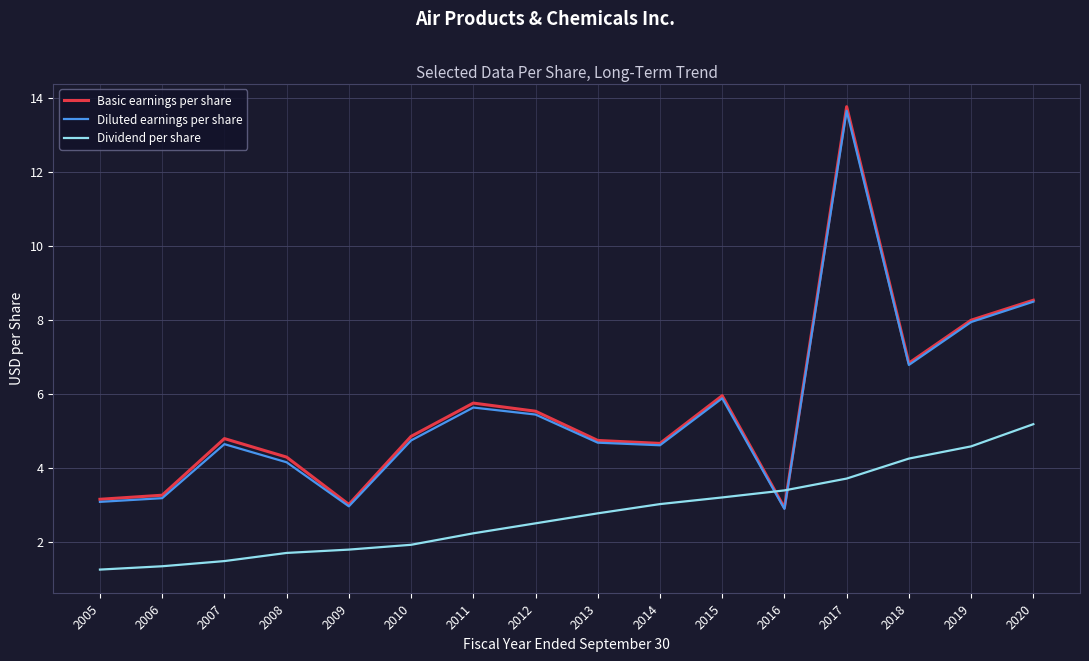

How many lines are shown in the chart?

3